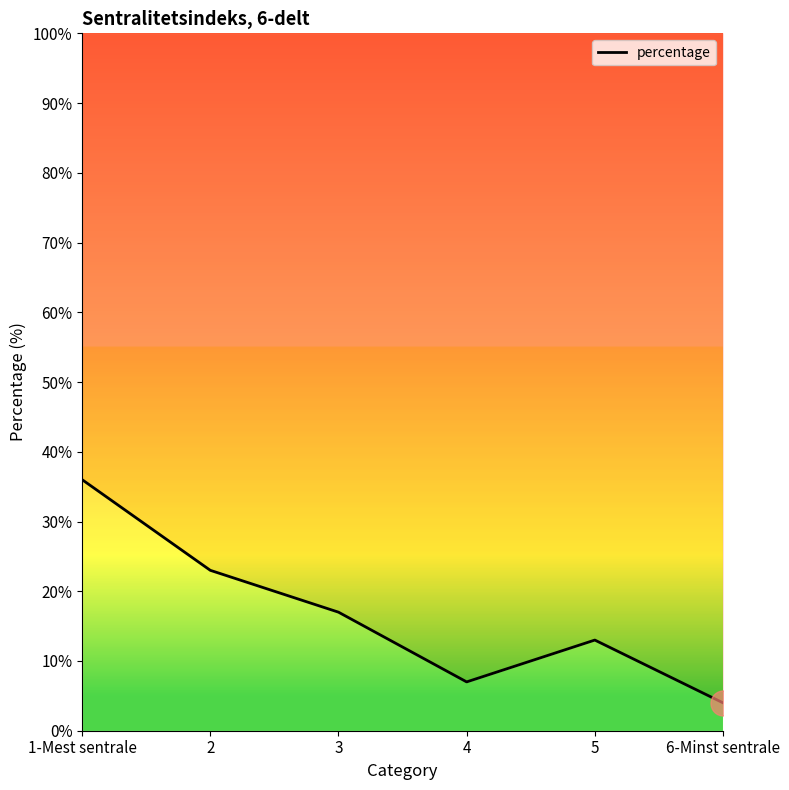

How many points are lower than both their immediate neighbors (excluding endpoints)?

1